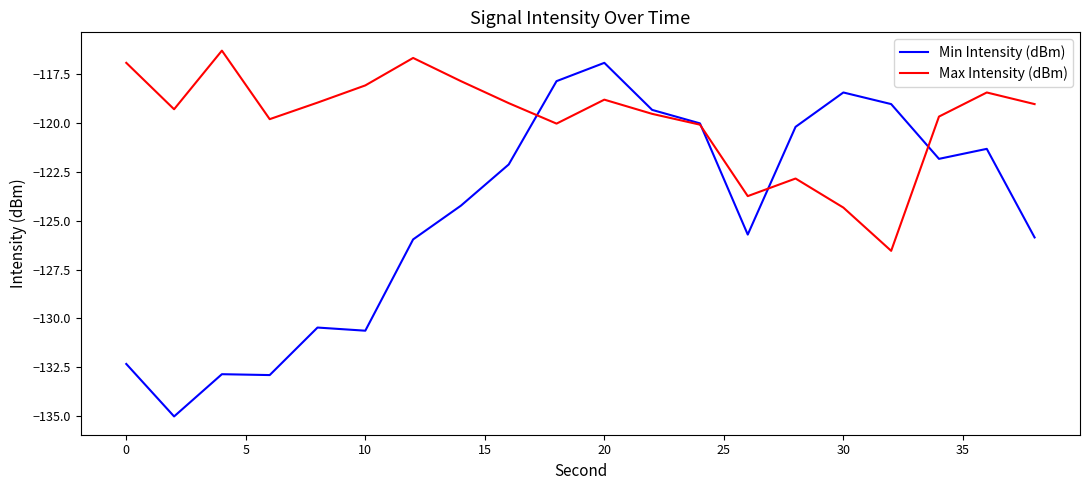

How many values in the Min Intensity (dBm) series exceed -122?

9